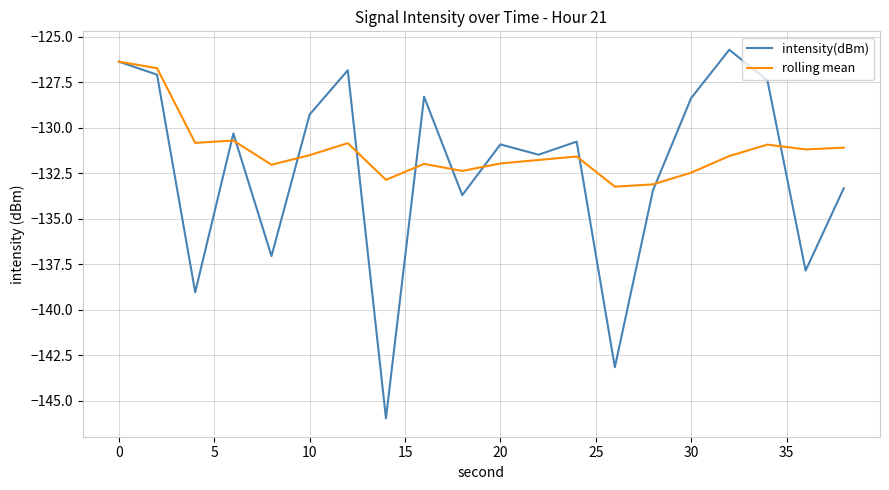

Does the chart have visible grid lines?

Yes